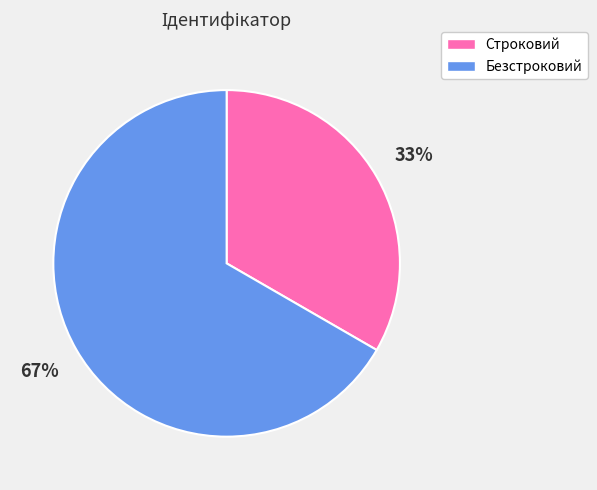

Which slice represents more than half of the pie?

Безстроковий